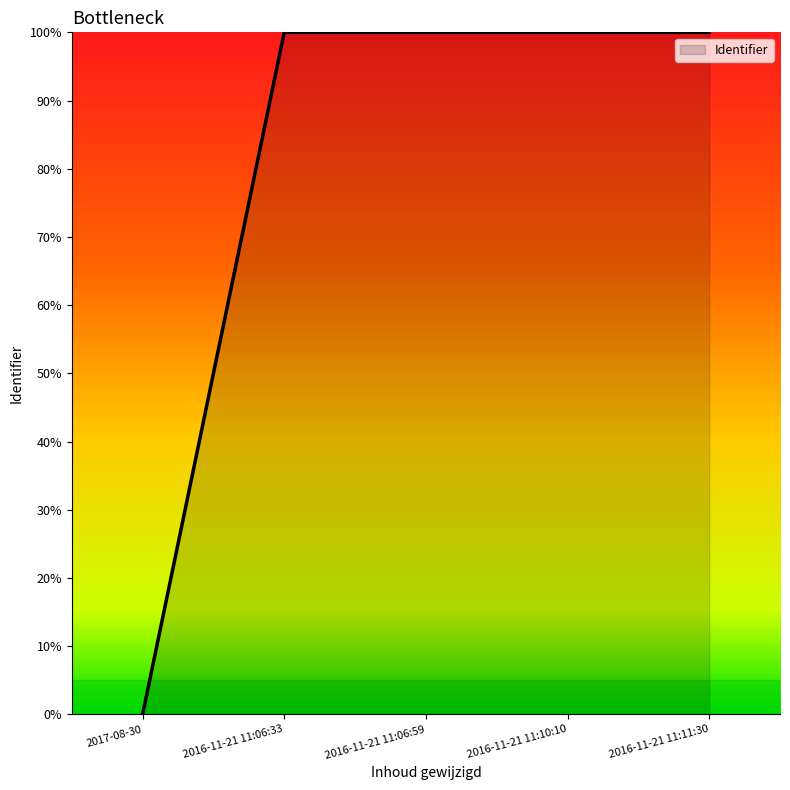

Is it true that the value at 2016-11-21 11:11:30 is 100.0?

True